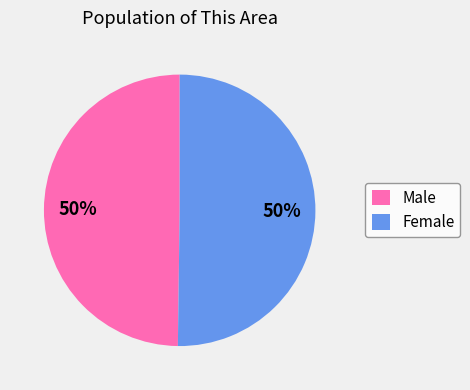

The Male slice represents 59% of the pie. True or false?

False